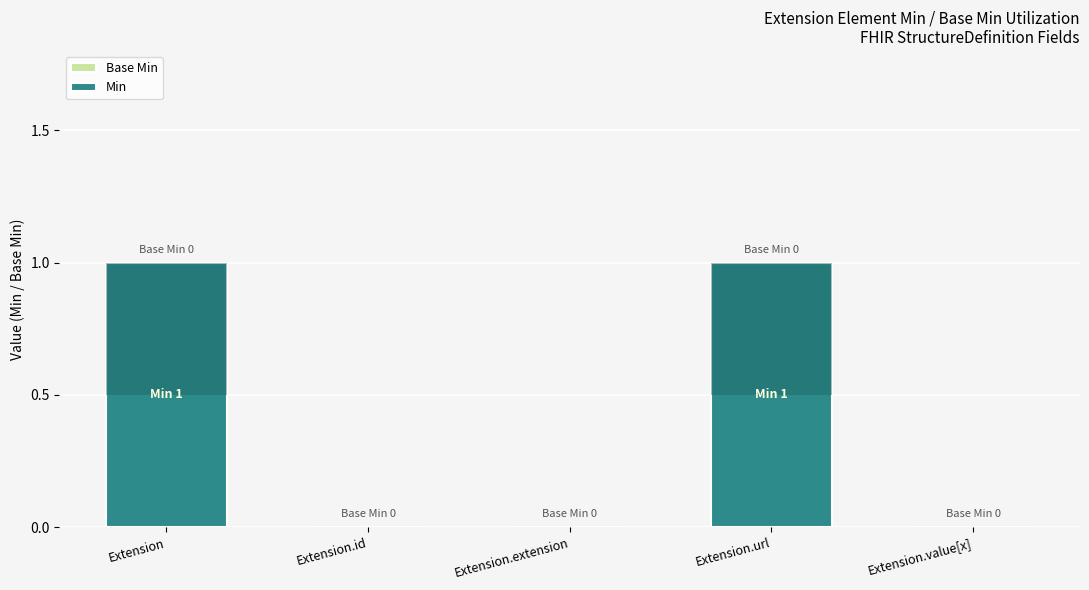

At which label does Base Min reach its minimum?

Extension